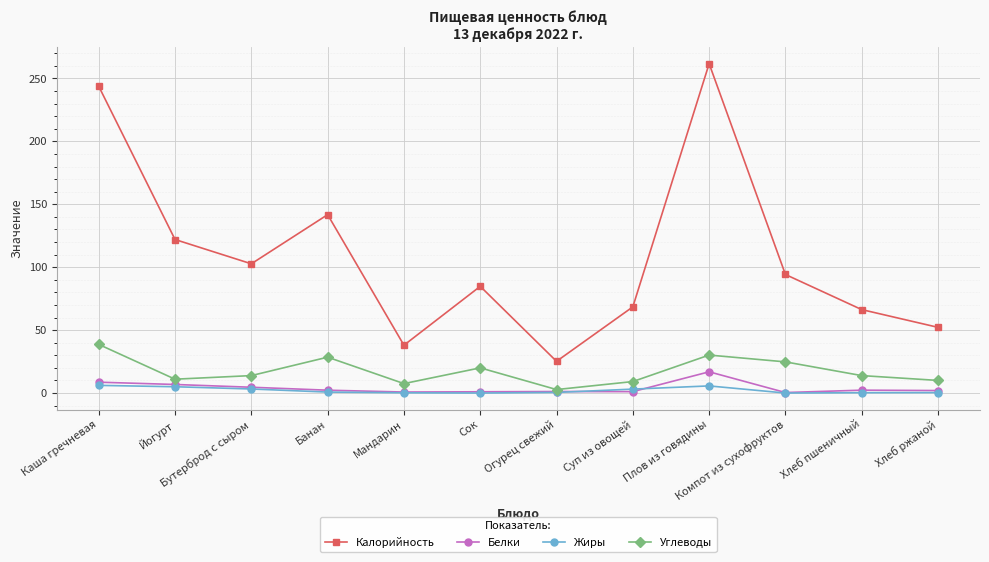

What position from the right is Суп из овощей?

5